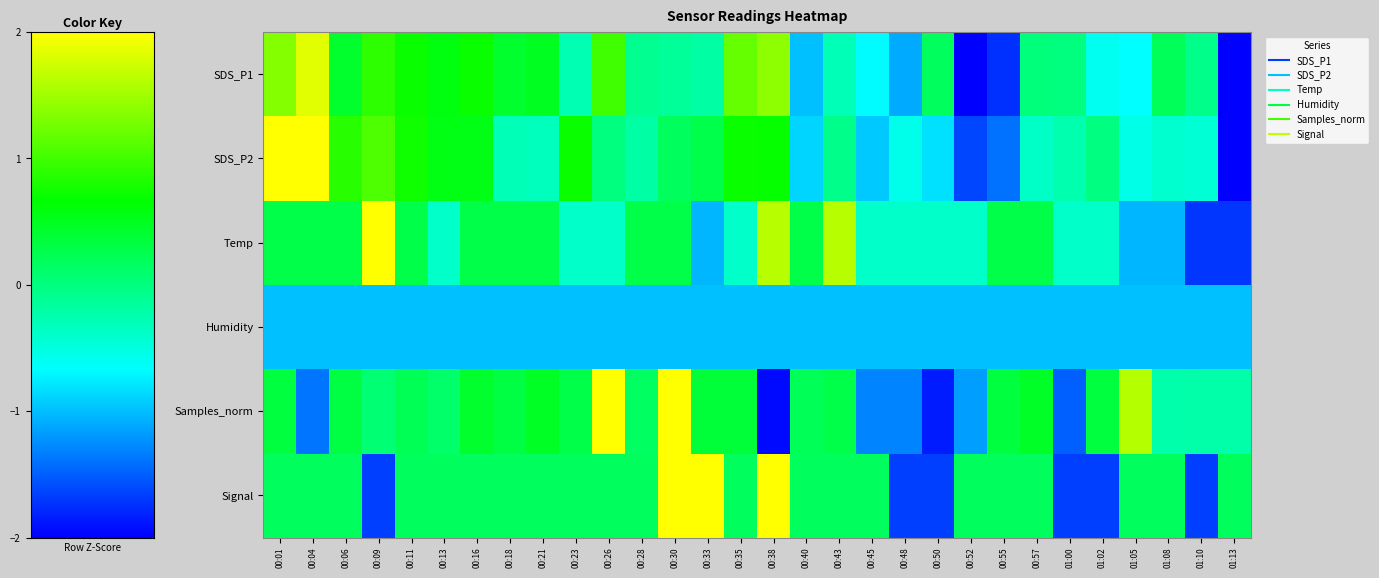

At which category does the chart reach its minimum across all series?

00:52